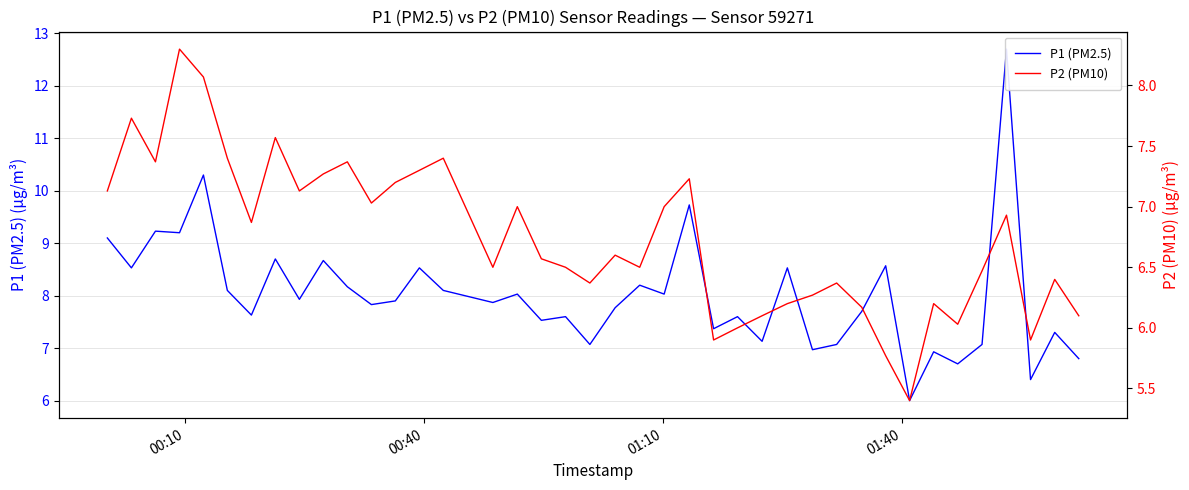

What is the value of the P2 (PM10) point at the 36th from the left?

6.5